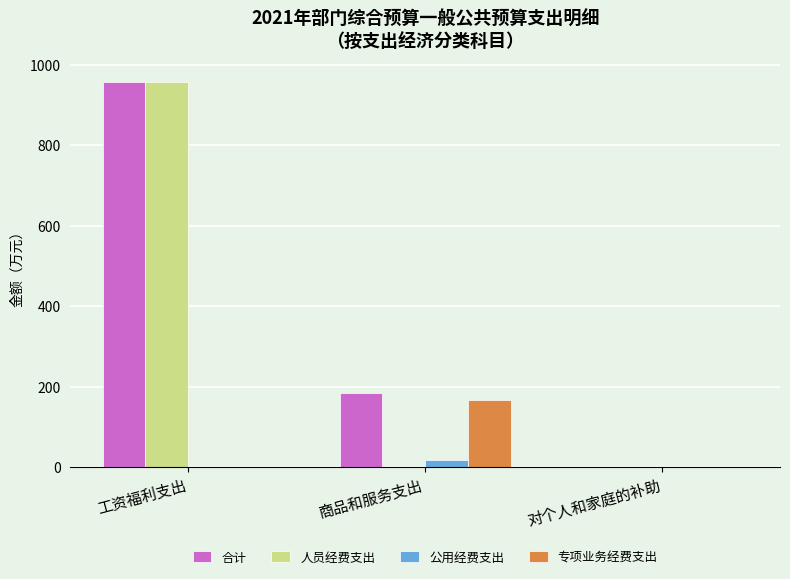

What is the sum of all 专项业务经费支出 values?

166.0